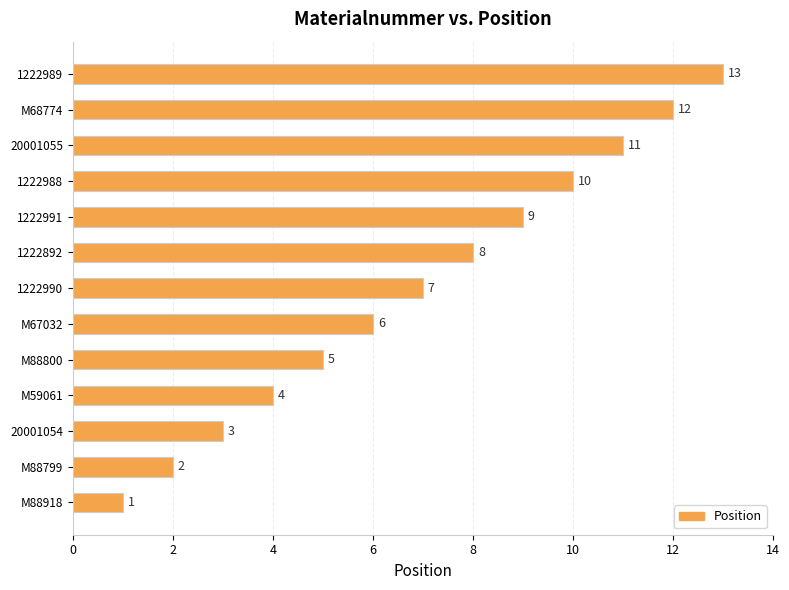

What is the sum of all values?

91